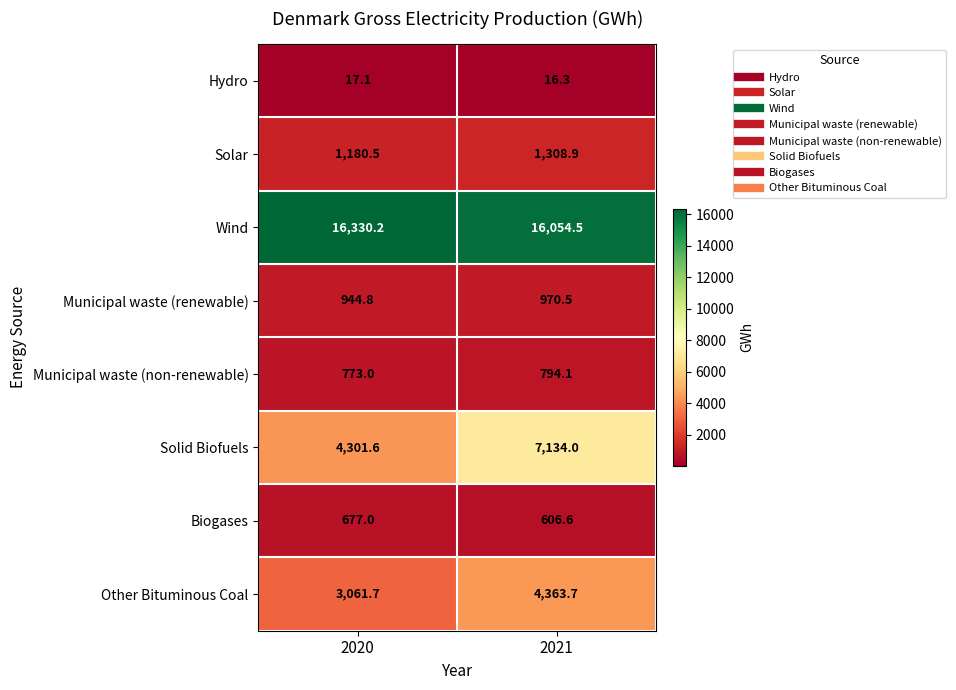

What is the difference between the highest and lowest values at 2020?

16313.1